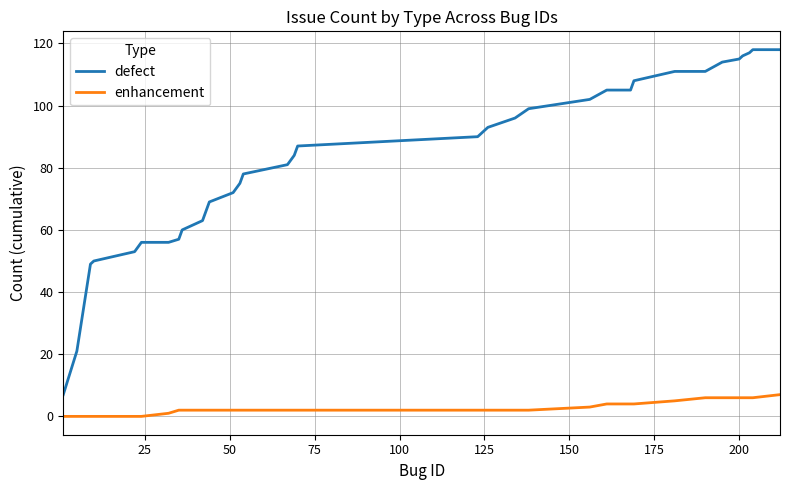

How many categories are shown in the chart?

38